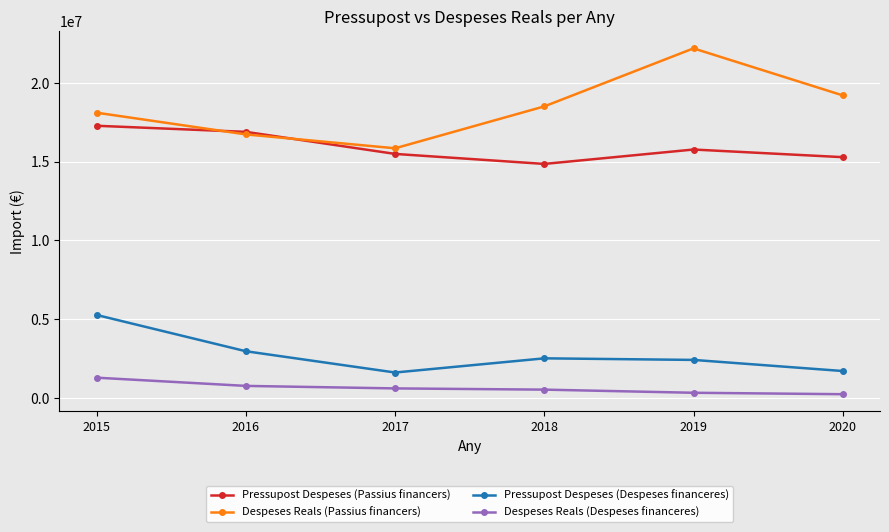

Between 2015 and 2017, which series saw the biggest shift?

Pressupost Despeses (Despeses financeres)